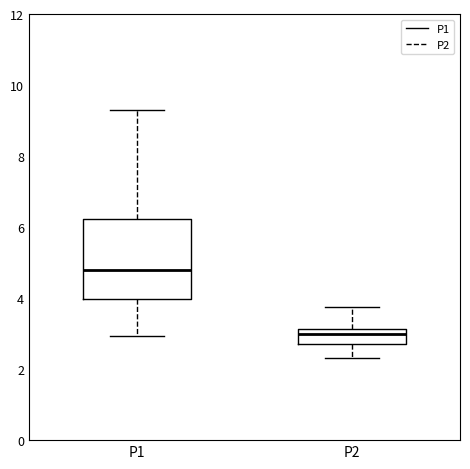

Comparing the boxes themselves (not the whiskers), which one is the tallest?

P1